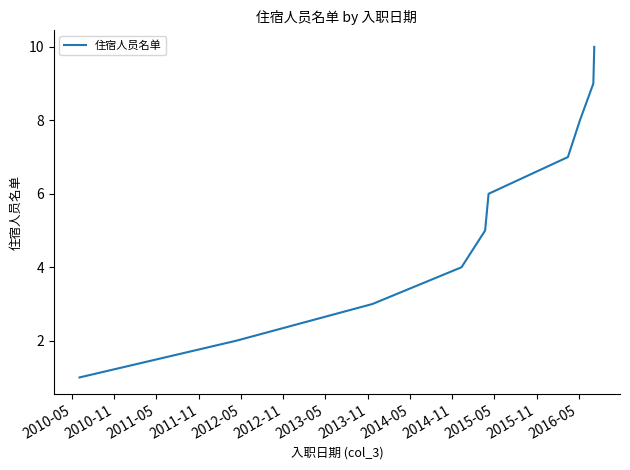

What is the difference between the maximum and minimum values?

9